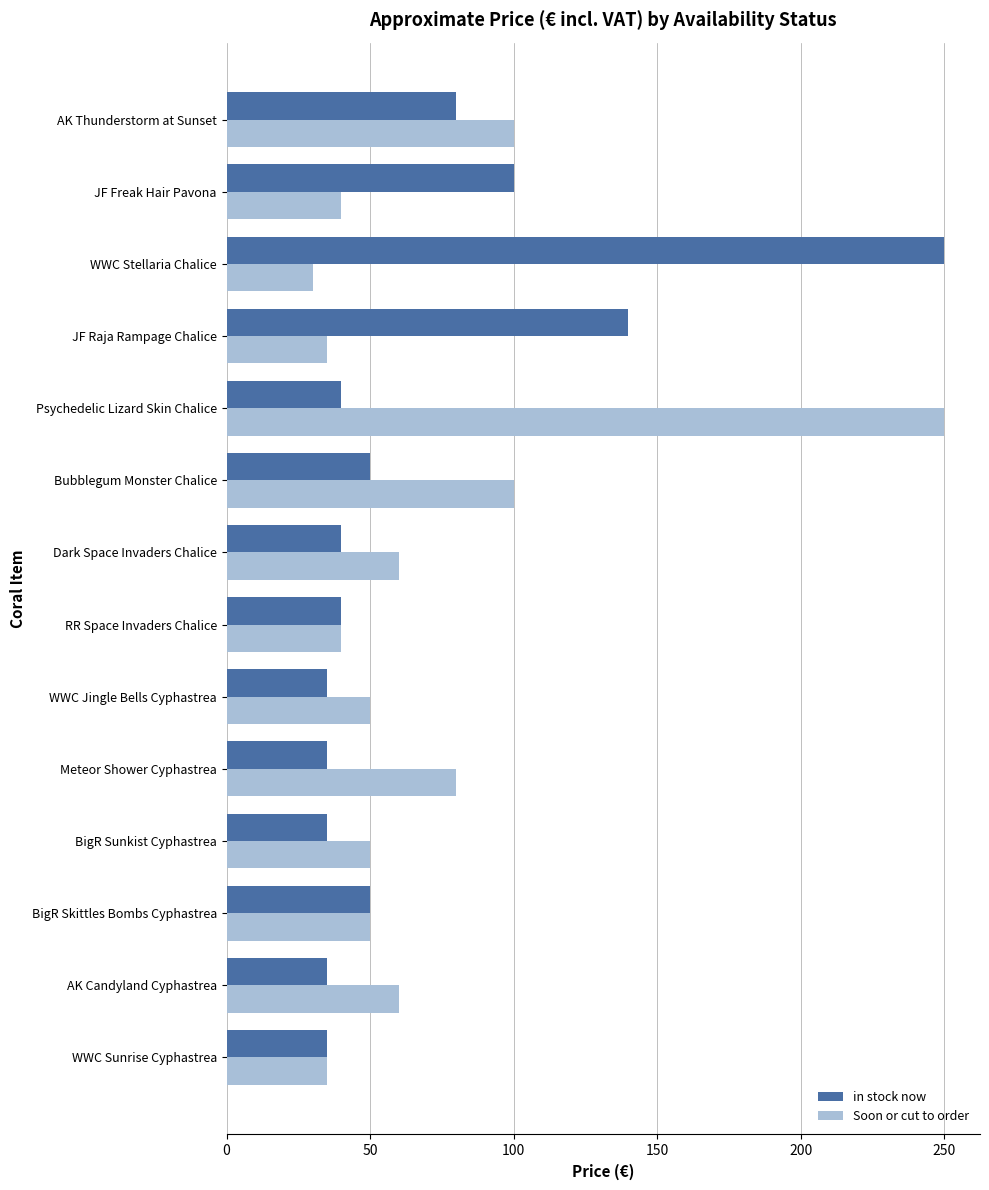

How many data points in in stock now are less than 40?

5